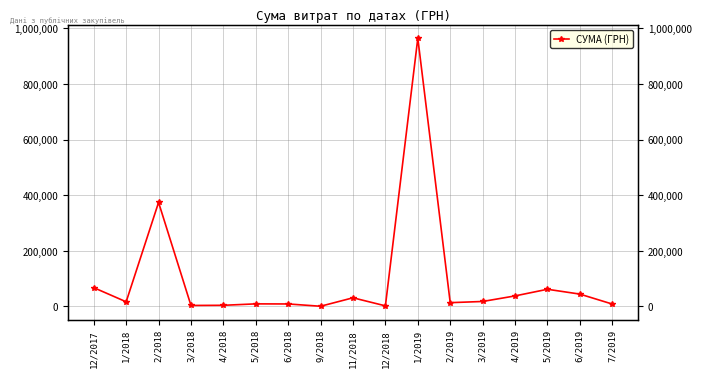

Reading left to right, list all the values displayed in this chart.

67374.0	16530.5	374021.0	3388.7	3947.7	9077.0	8750.0	521.0	30937.5	1921.6	964853.5	13430.8	17682.7	37691.3	61599.0	44250.0	8459.0